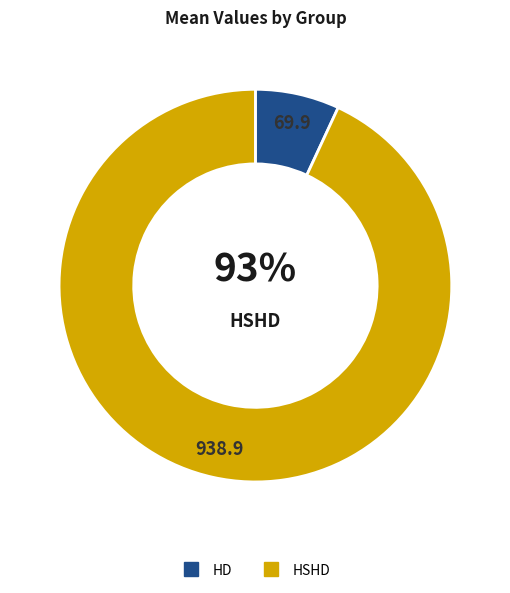

To the nearest percent, what is the combined percentage of HD and HSHD?

100%